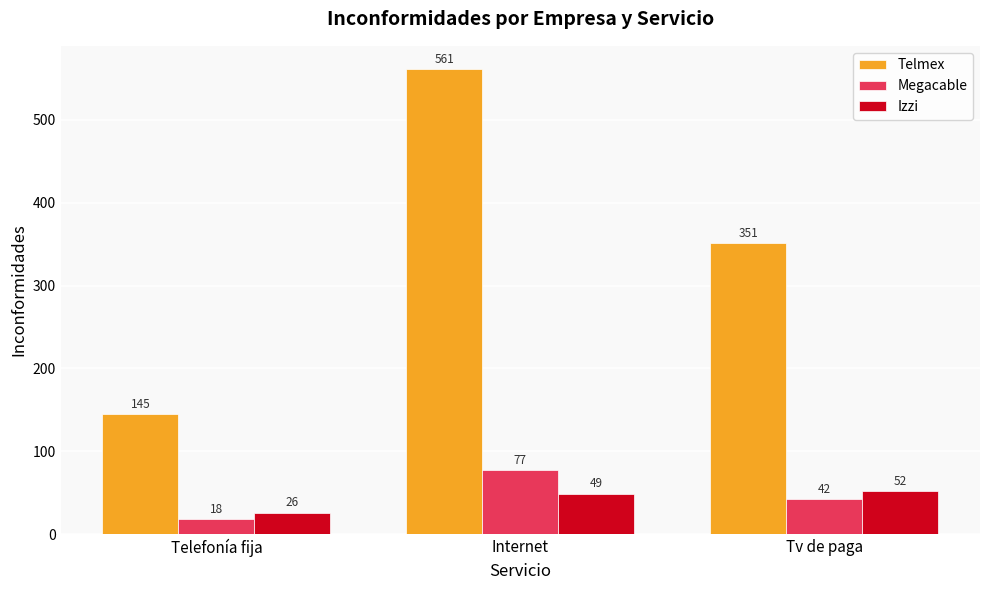

What position from the left is Tv de paga?

3